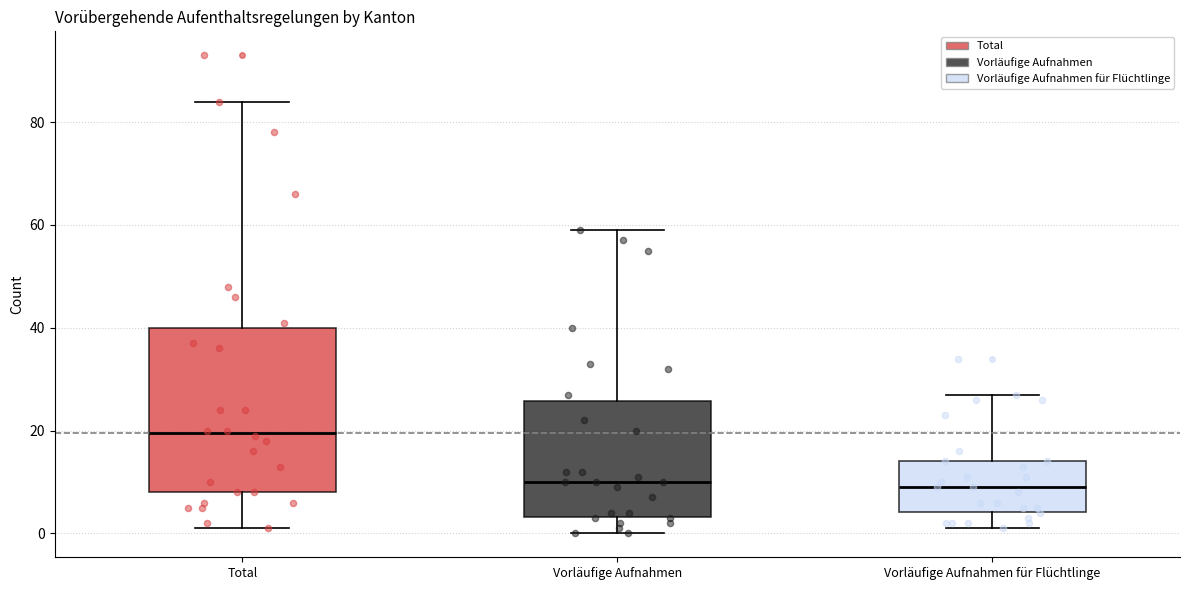

Where is the upper edge of the box for Total on the y-axis? The values are not printed on the chart, so give them approximately, as read against the axis.

40